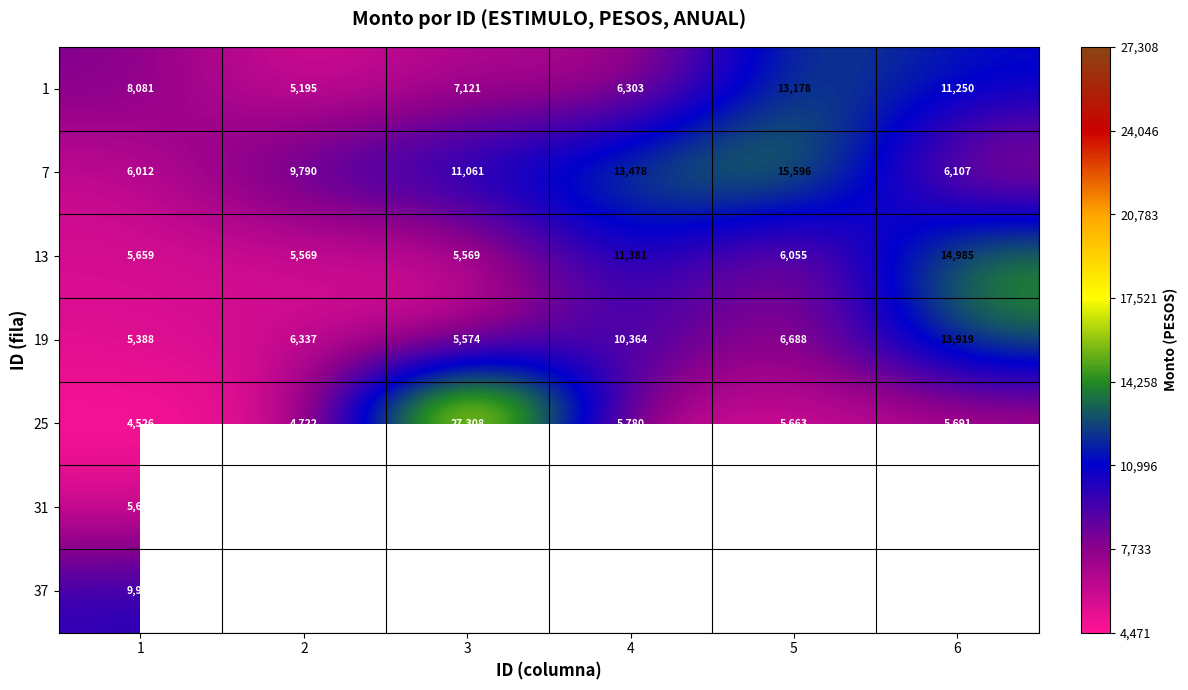

List the series in order of their peak value, highest first.

25, 7, 13, 19, 1, 37, 31